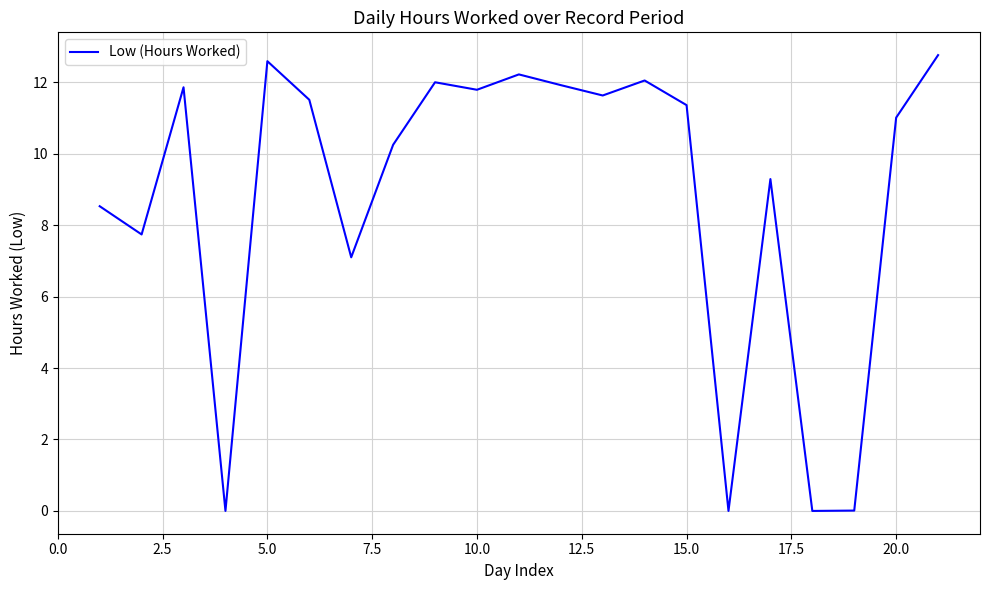

True or false: there are more than 1 points higher than both neighbors.

True